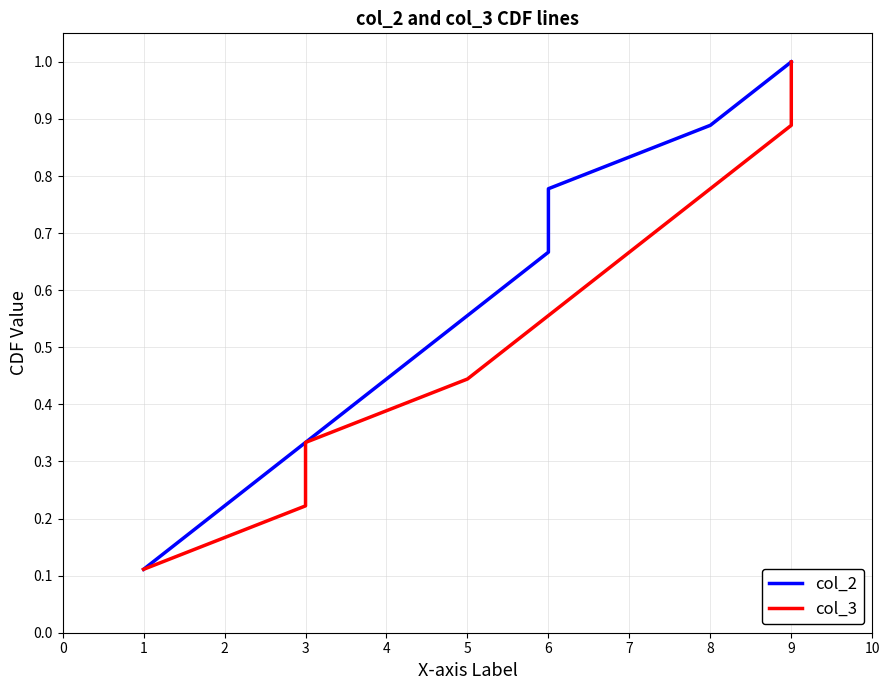

How many col_2 values are between 0 and 1?

9